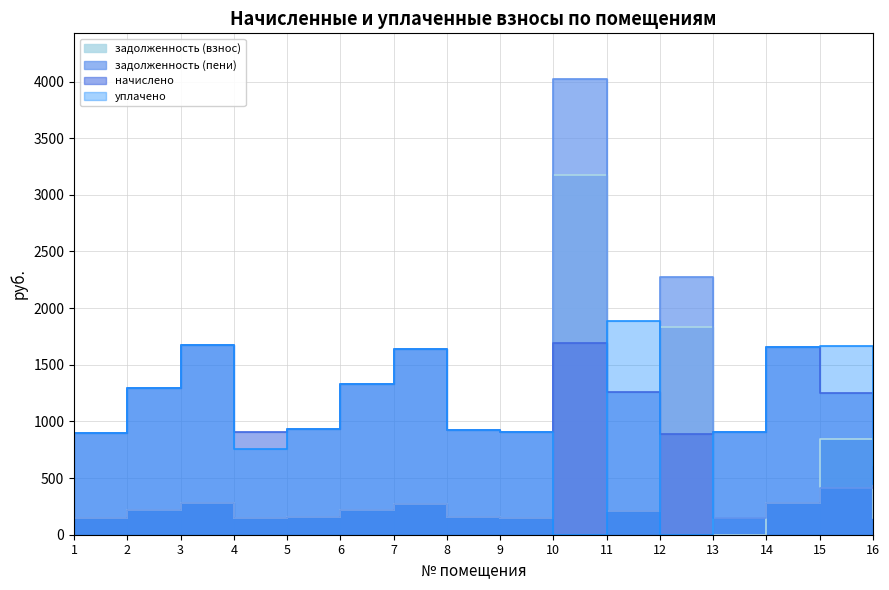

What is the value of the начислено point at the 14th from the left?

1654.3